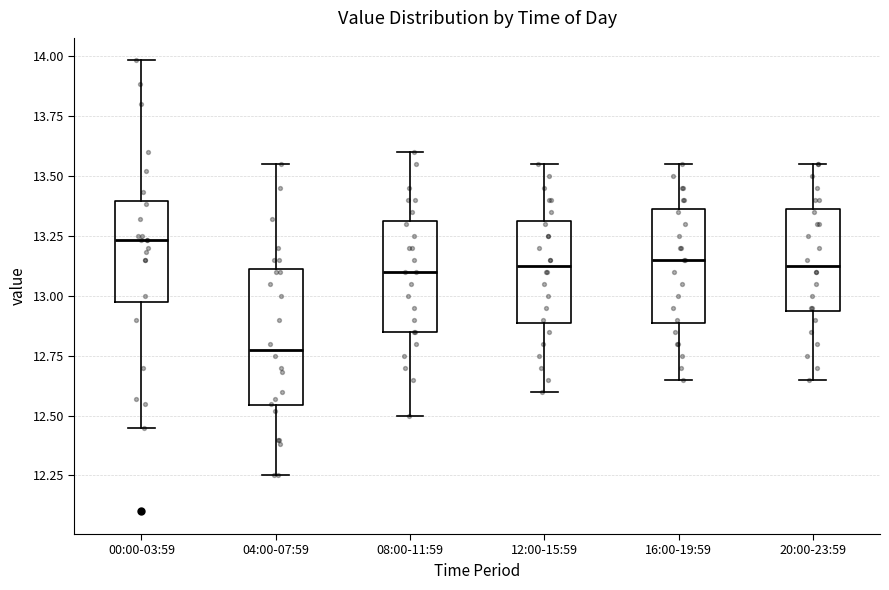

Which box's median line is the highest?

00:00-03:59